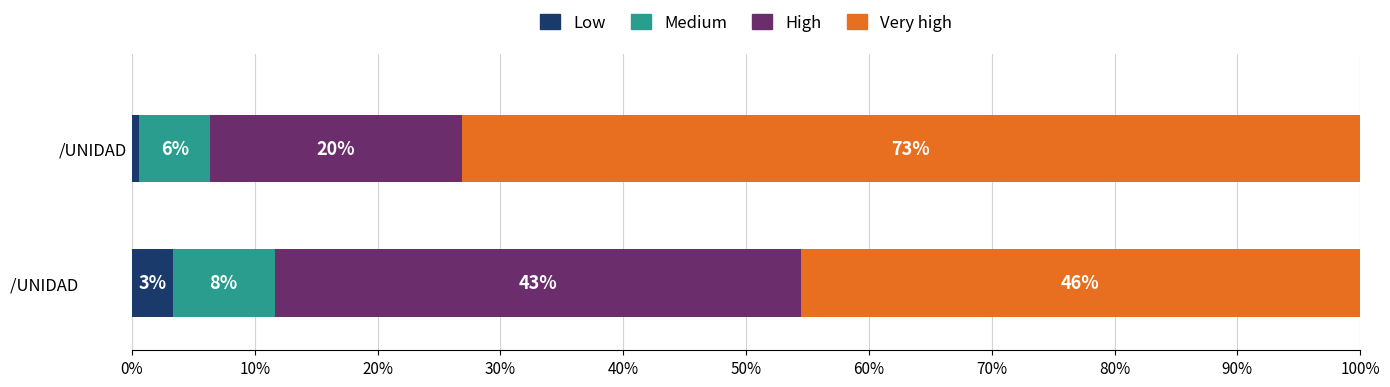

What are all the series names shown in the legend?

Low, Medium, High, Very high